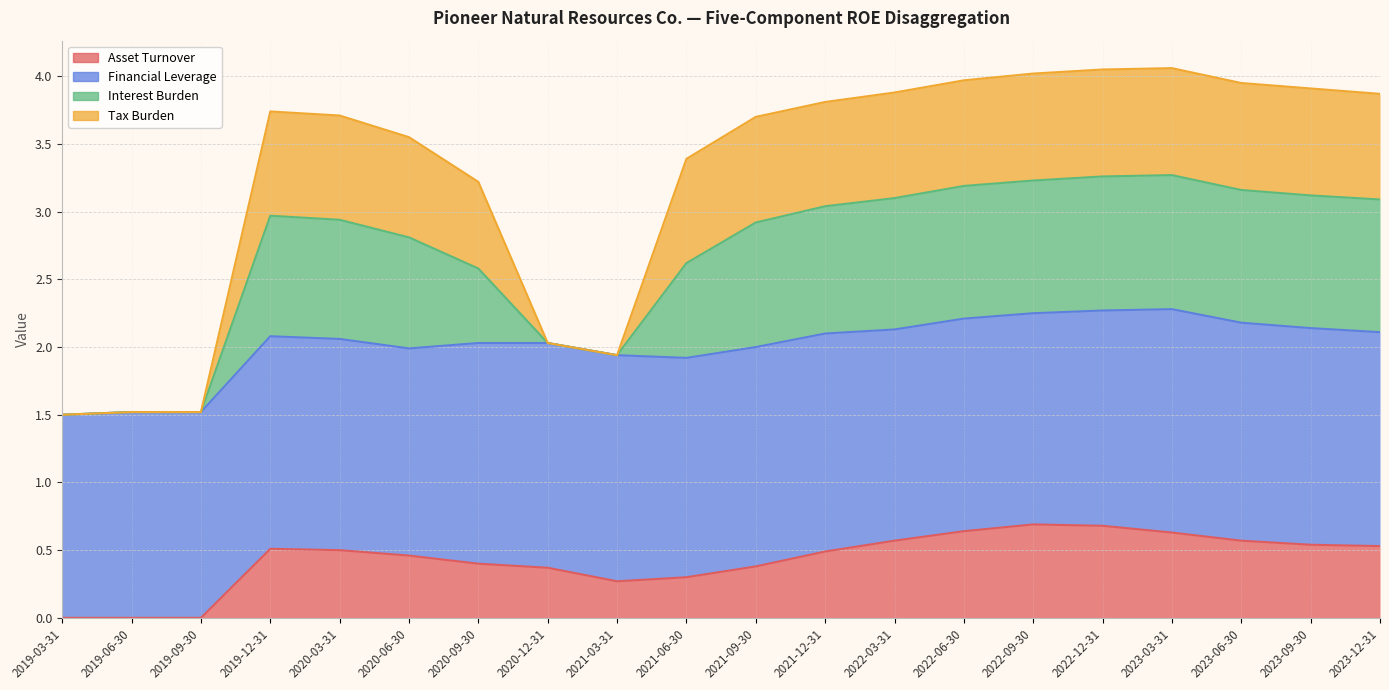

Between 2021-09-30 and 2020-06-30, which is larger?

2020-06-30